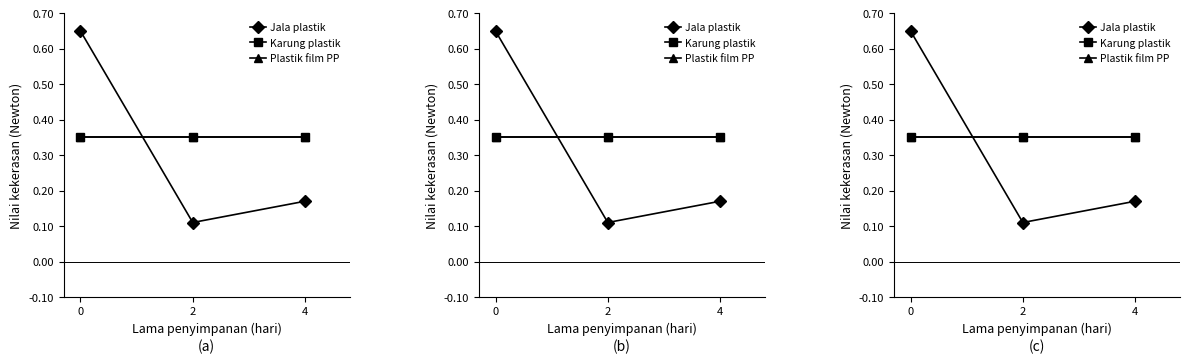

Is this an area chart (filled region under the line)?

No